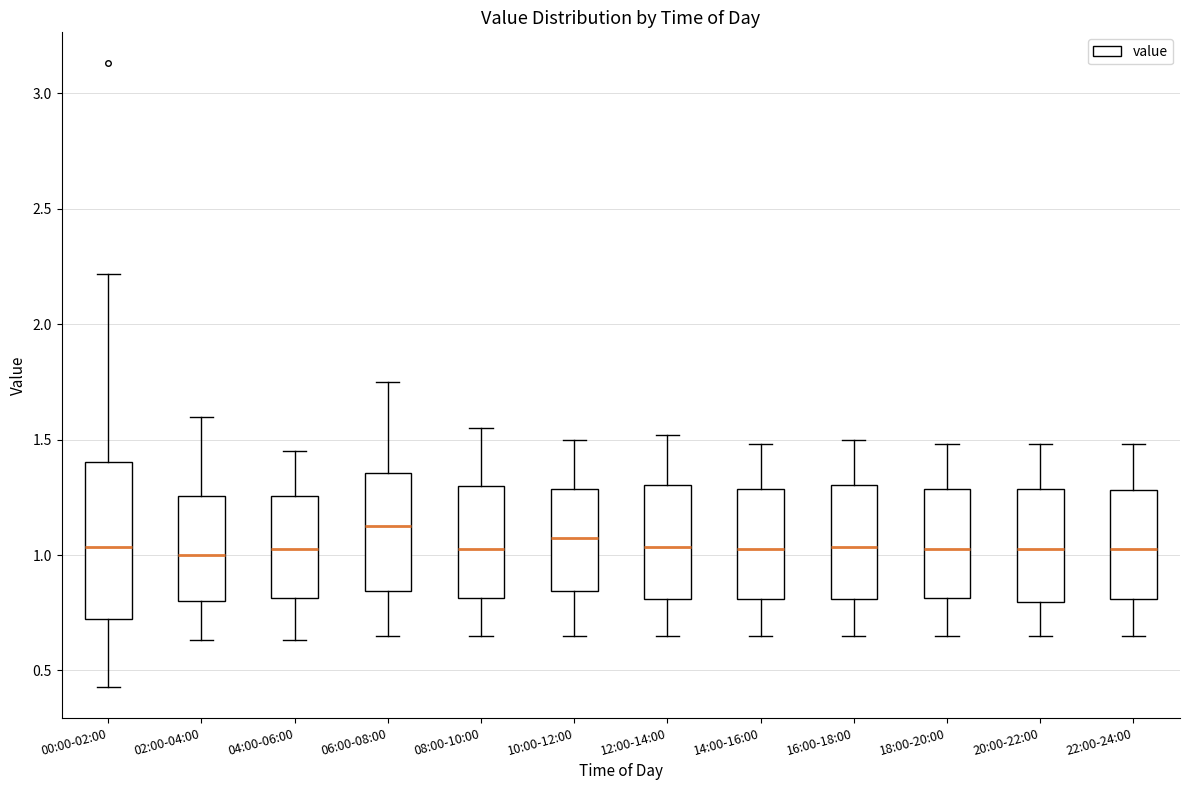

Which box is the tallest, from its lower edge to its upper edge?

00:00-02:00